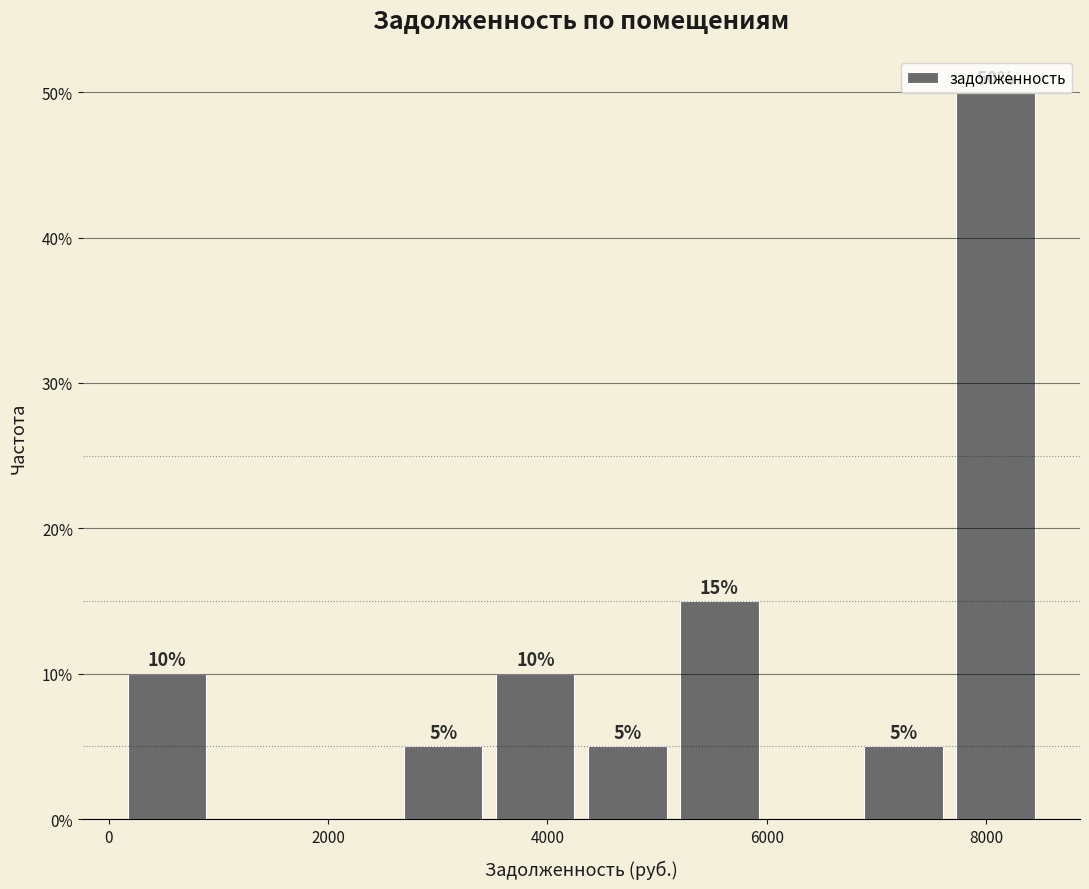

Which range on the x-axis has the tallest bar?

7600 to 8600